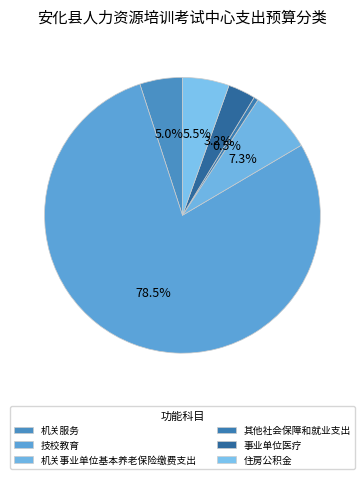

To the nearest percent, what percentage of the pie is 事业单位医疗?

3%